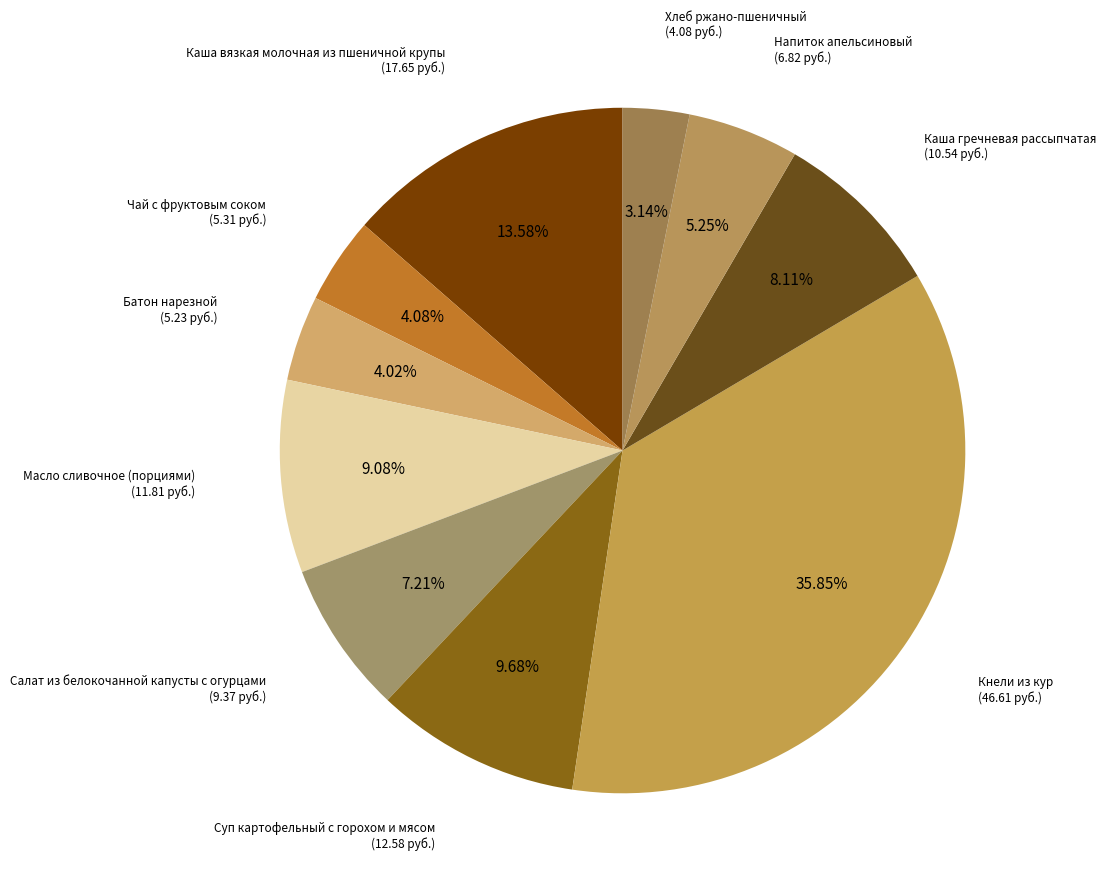

How many slices are in this pie chart?

10